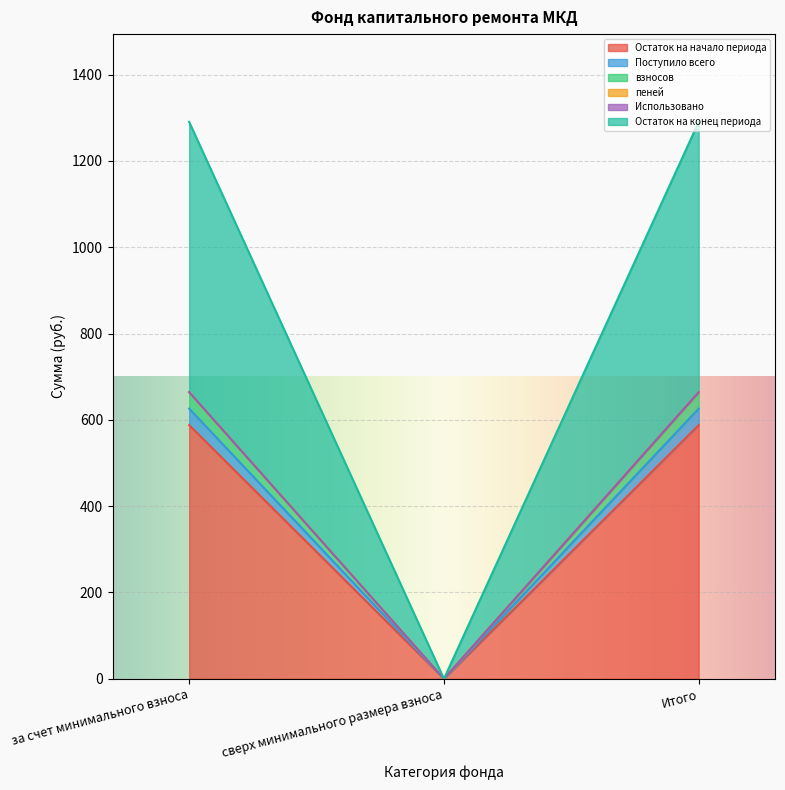

At which category does the chart reach its peak across all series?

за счет минимального взноса